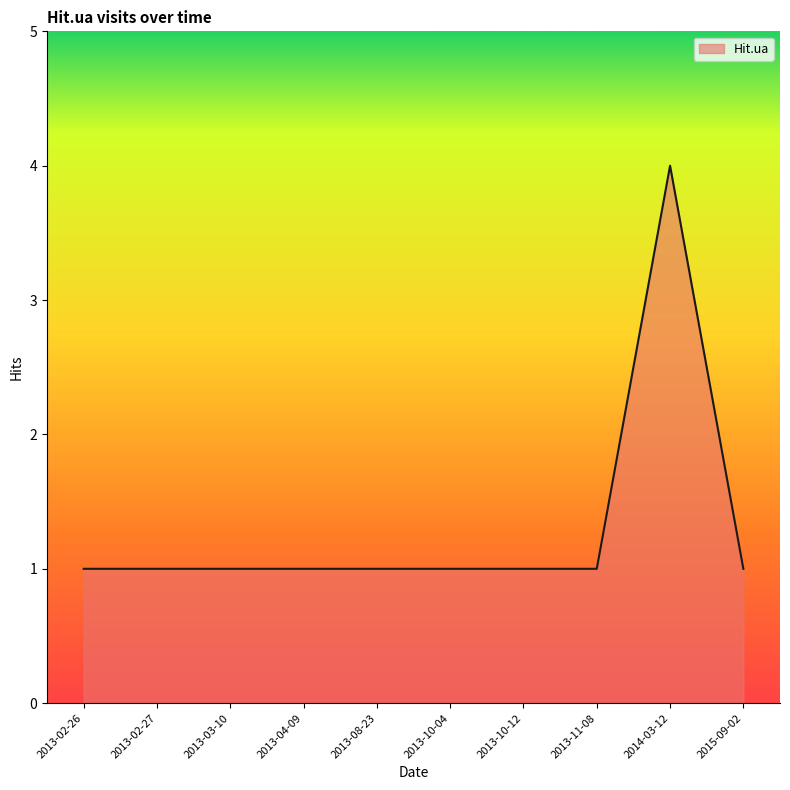

Count the number of categories in the chart.

10